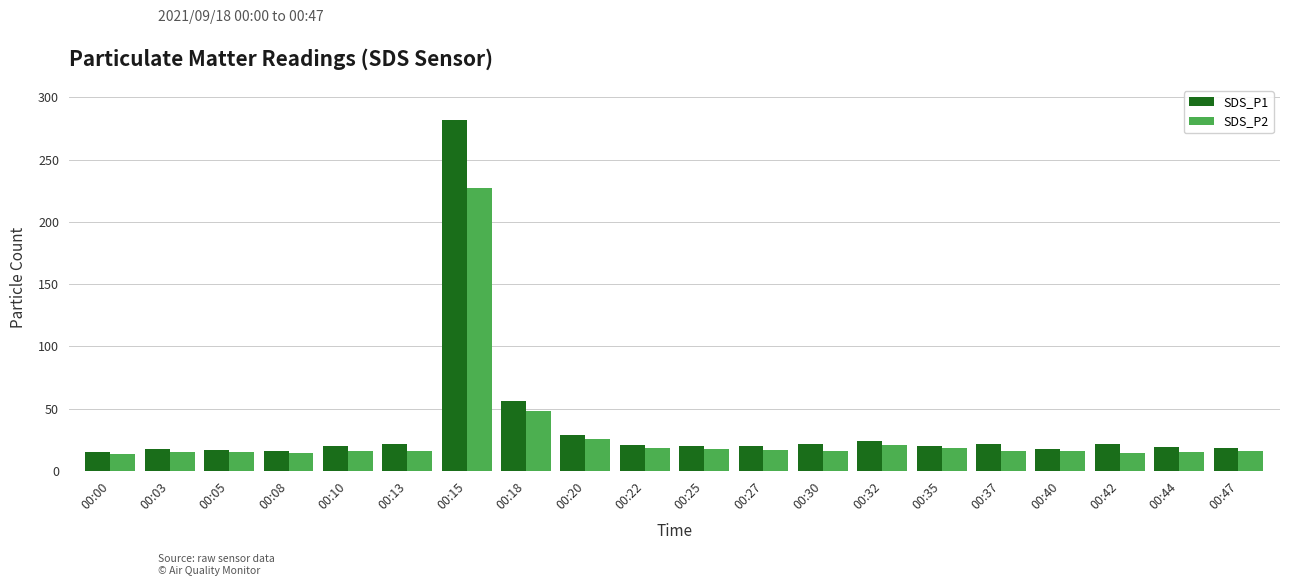

At which label is SDS_P2 closest to 120?

00:18